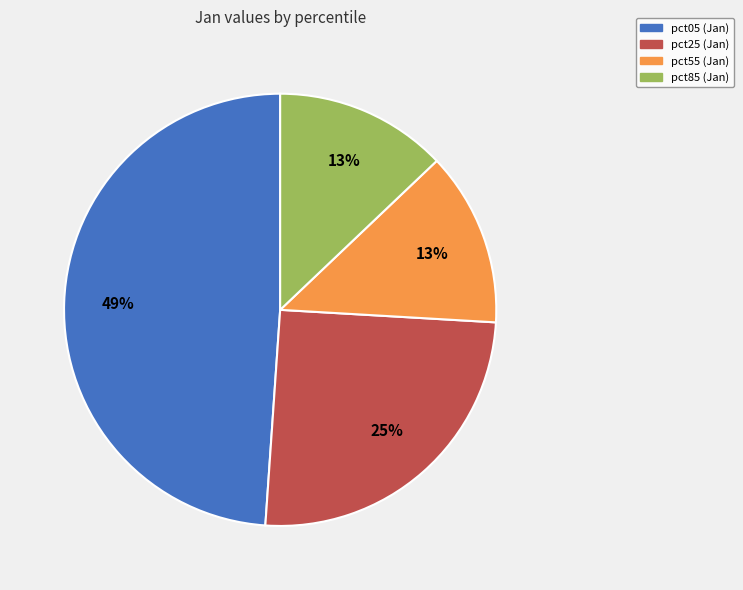

To the nearest percent, what is the difference between the largest and smallest slice percentages?

36%